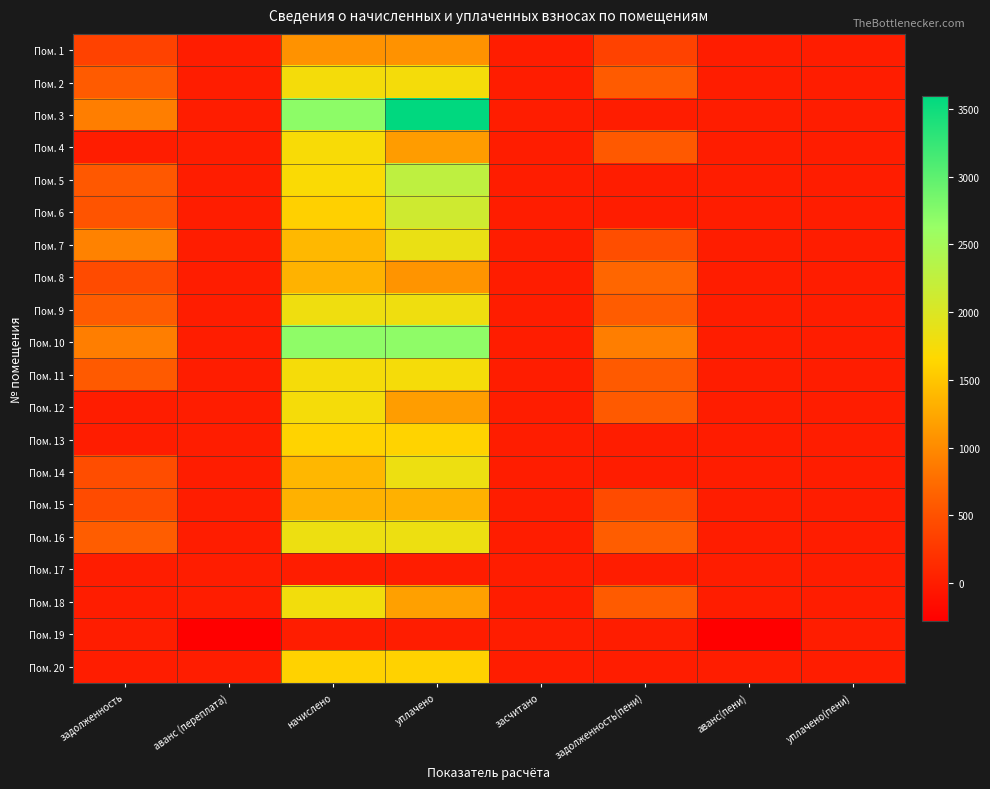

Reading right to left, what are all the values shown in this chart?

Пом. 1: уплачено(пени)=0.0	аванс(пени)=0.0	задолженность(пени)=355.2	засчитано=0.0	уплачено=1065.6	начислено=1065.6	аванс (переплата)=0.0	задолженность=355.2
Пом. 2: уплачено(пени)=0.0	аванс(пени)=0.0	задолженность(пени)=587.5	засчитано=0.0	уплачено=1762.4	начислено=1762.4	аванс (переплата)=0.0	задолженность=587.5
Пом. 3: уплачено(пени)=0.0	аванс(пени)=0.0	задолженность(пени)=0.0	засчитано=0.0	уплачено=3596.8	начислено=2697.6	аванс (переплата)=0.0	задолженность=899.2
Пом. 4: уплачено(пени)=0.0	аванс(пени)=0.0	задолженность(пени)=573.8	засчитано=0.0	уплачено=1147.6	начислено=1721.4	аванс (переплата)=0.0	задолженность=0.0
Пом. 5: уплачено(пени)=0.0	аванс(пени)=0.0	задолженность(пени)=0.0	засчитано=0.0	уплачено=2265.4	начислено=1699.0	аванс (переплата)=0.0	задолженность=566.4
Пом. 6: уплачено(пени)=0.0	аванс(пени)=0.0	задолженность(пени)=0.0	засчитано=0.0	уплачено=2116.4	начислено=1587.3	аванс (переплата)=0.0	задолженность=529.1
Пом. 7: уплачено(пени)=0.0	аванс(пени)=0.0	задолженность(пени)=463.3	засчитано=0.0	уплачено=1853.1	начислено=1389.8	аванс (переплата)=0.0	задолженность=926.5
Пом. 8: уплачено(пени)=0.0	аванс(пени)=0.0	задолженность(пени)=693.2	засчитано=0.0	уплачено=1090.3	начислено=1337.6	аванс (переплата)=0.0	задолженность=445.9
Пом. 9: уплачено(пени)=0.0	аванс(пени)=0.0	задолженность(пени)=601.1	засчитано=0.0	уплачено=1803.4	начислено=1803.4	аванс (переплата)=0.0	задолженность=601.1
Пом. 10: уплачено(пени)=0.0	аванс(пени)=0.0	задолженность(пени)=895.5	засчитано=0.0	уплачено=2686.4	начислено=2686.4	аванс (переплата)=0.0	задолженность=895.5
Пом. 11: уплачено(пени)=0.0	аванс(пени)=0.0	задолженность(пени)=582.5	засчитано=0.0	уплачено=1747.5	начислено=1747.5	аванс (переплата)=0.0	задолженность=582.5
Пом. 12: уплачено(пени)=0.0	аванс(пени)=0.0	задолженность(пени)=582.5	засчитано=0.0	уплачено=1165.0	начислено=1747.5	аванс (переплата)=0.0	задолженность=0.0
Пом. 13: уплачено(пени)=0.0	аванс(пени)=-0.1	задолженность(пени)=0.0	засчитано=0.0	уплачено=1613.5	начислено=1613.4	аванс (переплата)=0.0	задолженность=0.0
Пом. 14: уплачено(пени)=0.0	аванс(пени)=0.0	задолженность(пени)=0.0	засчитано=0.0	уплачено=1828.2	начислено=1371.2	аванс (переплата)=0.0	задолженность=457.1
Пом. 15: уплачено(пени)=0.0	аванс(пени)=0.0	задолженность(пени)=443.4	засчитано=0.0	уплачено=1330.2	начислено=1330.2	аванс (переплата)=0.0	задолженность=443.4
Пом. 16: уплачено(пени)=0.0	аванс(пени)=0.0	задолженность(пени)=609.8	засчитано=0.0	уплачено=1829.5	начислено=1829.5	аванс (переплата)=0.0	задолженность=609.8
Пом. 17: уплачено(пени)=0.0	аванс(пени)=0.0	задолженность(пени)=0.0	засчитано=0.0	уплачено=0.0	начислено=0.0	аванс (переплата)=0.0	задолженность=0.0
Пом. 18: уплачено(пени)=0.0	аванс(пени)=0.0	задолженность(пени)=591.2	засчитано=0.0	уплачено=1182.4	начислено=1773.6	аванс (переплата)=0.0	задолженность=0.0
Пом. 19: уплачено(пени)=0.0	аванс(пени)=-280.2	задолженность(пени)=0.0	засчитано=0.0	уплачено=0.0	начислено=0.0	аванс (переплата)=-280.2	задолженность=0.0
Пом. 20: уплачено(пени)=0.0	аванс(пени)=0.0	задолженность(пени)=0.0	засчитано=0.0	уплачено=1602.2	начислено=1602.2	аванс (переплата)=0.0	задолженность=0.0